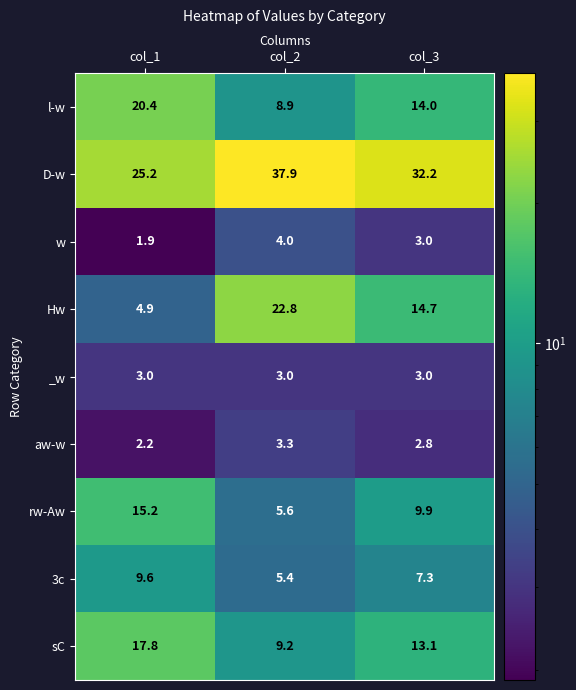

Which label corresponds to the smallest value in the chart?

col_1